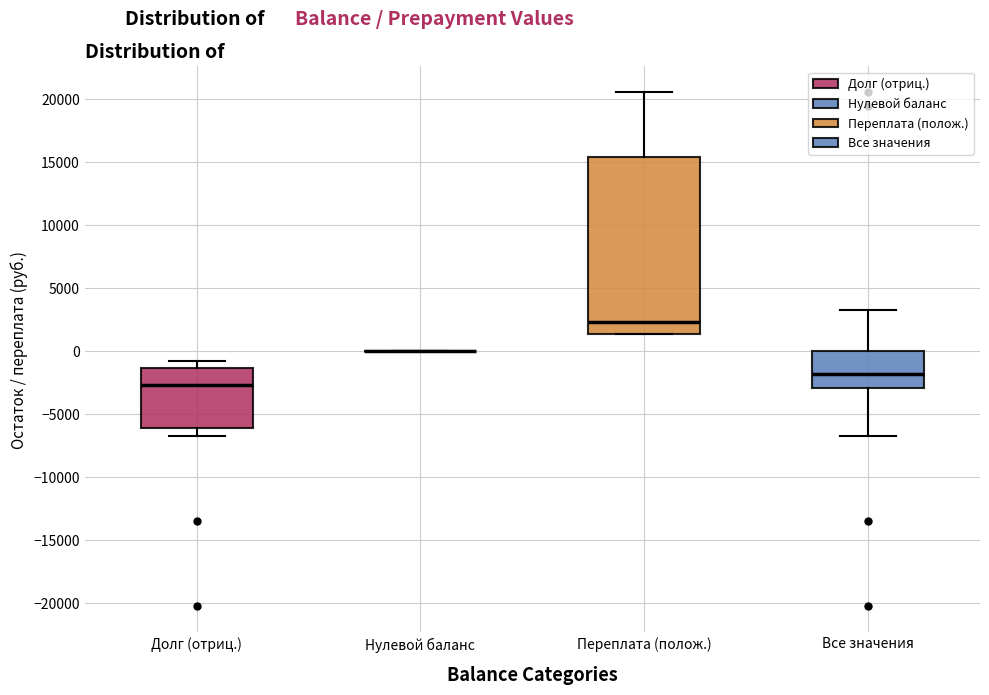

Which box is the tallest, from its lower edge to its upper edge?

Переплата (полож.)